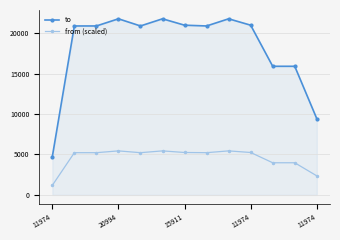

Which series has the largest total across all categories?

to